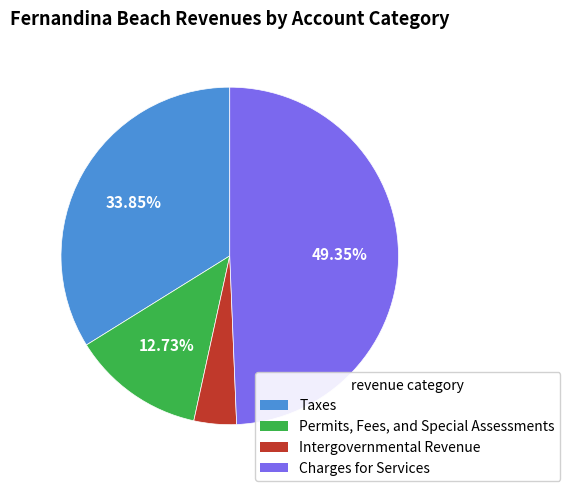

Count the number of slices in the pie.

4